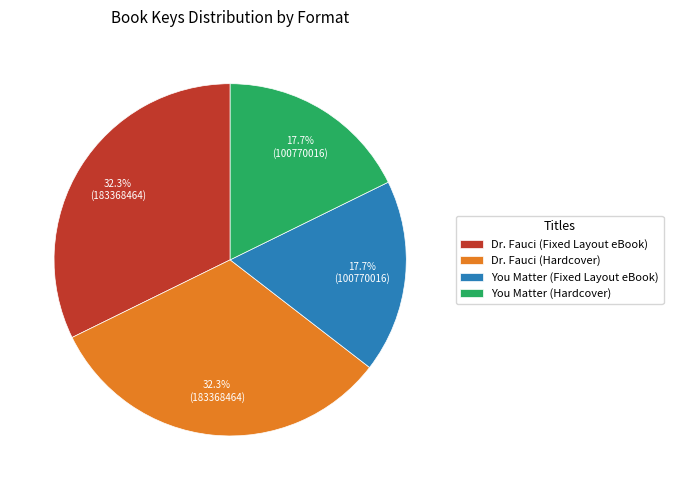

Approximately how many times larger is the value at Dr. Fauci (Fixed Layout eBook) compared to You Matter (Hardcover)?

1.8